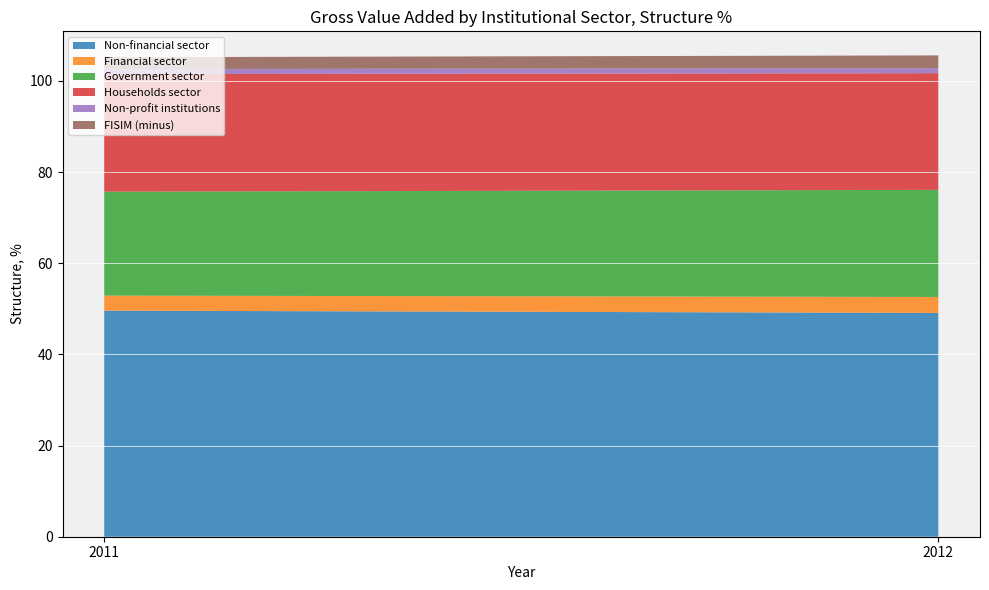

Reading left to right, extract all data points from this chart.

Non-financial sector: 49.6	49.1
Financial sector: 3.3	3.5
Government sector: 22.8	23.5
Households sector: 25.8	25.6
Non-profit institutions: 1.1	1.1
FISIM (minus): 2.6	2.8